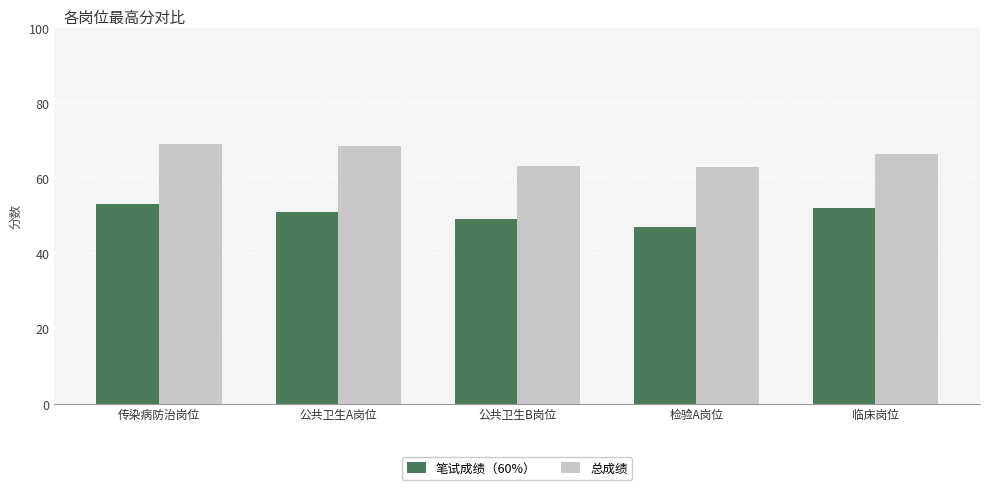

What is the sum of all 总成绩 values?

330.2